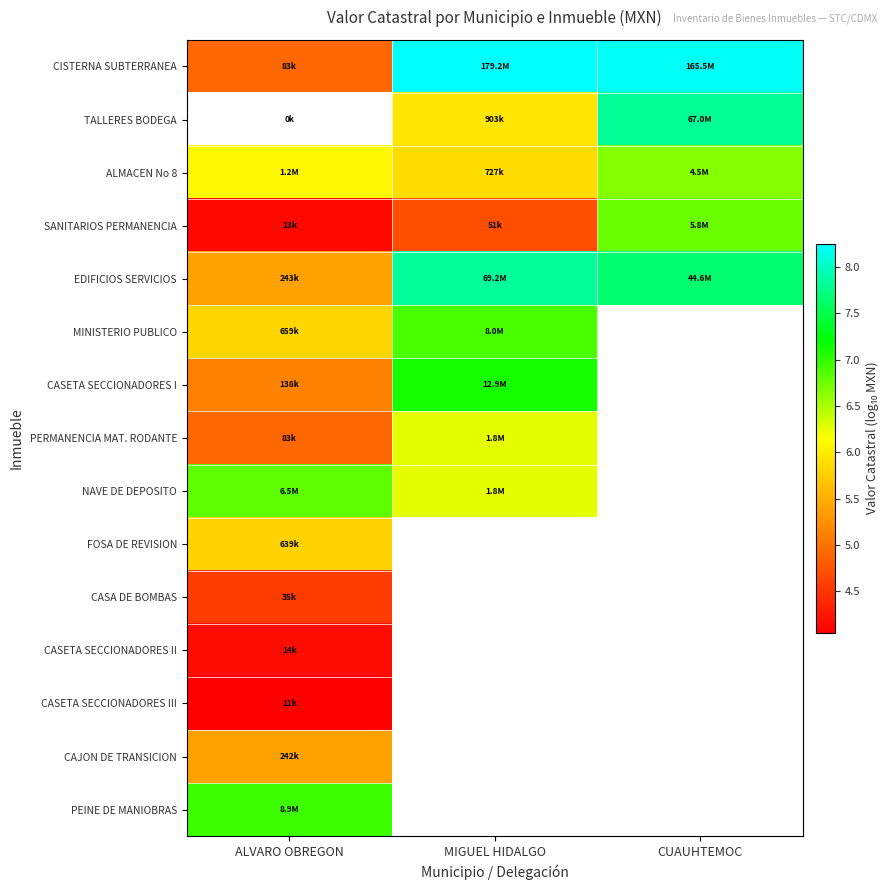

What is the lowest value of the CASETA SECCIONADORES III series?

4.1